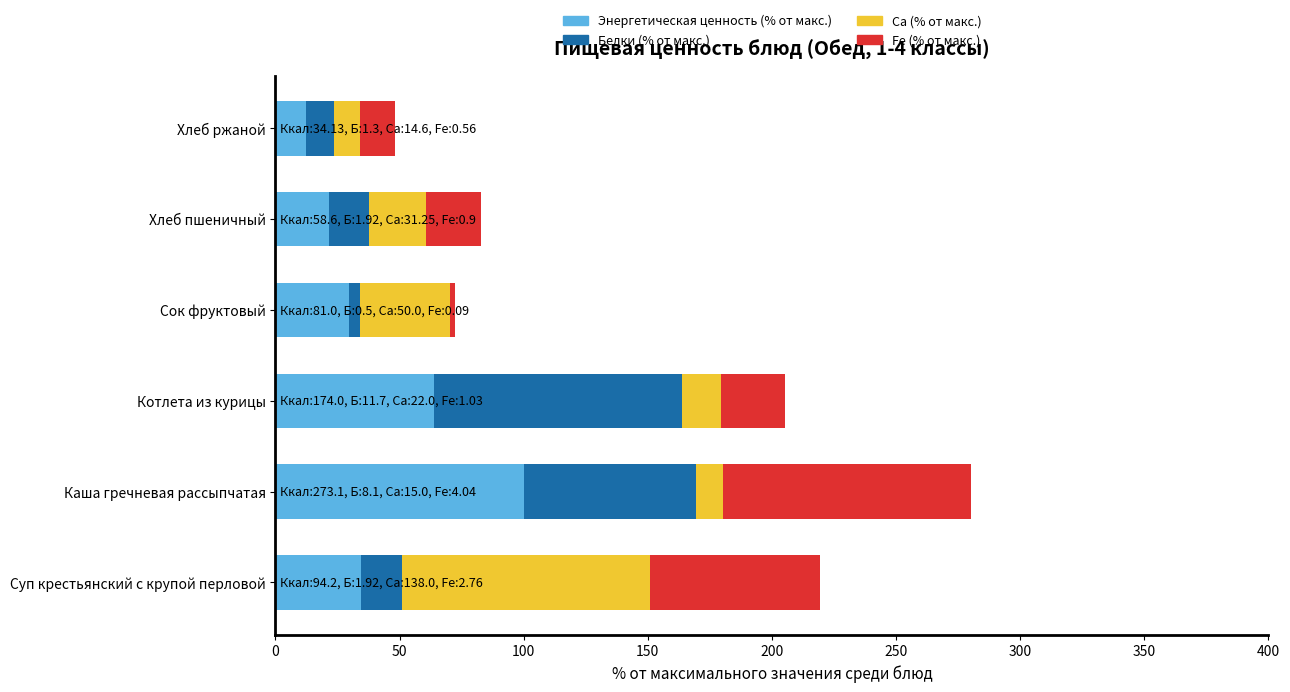

What is the difference between the second highest and second lowest values in the Энергетическая ценность (% от макс.) series?

42.3